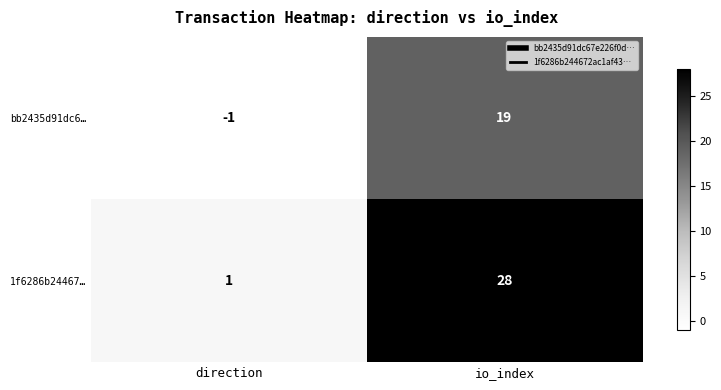

Which label corresponds to the smallest value in the chart?

direction